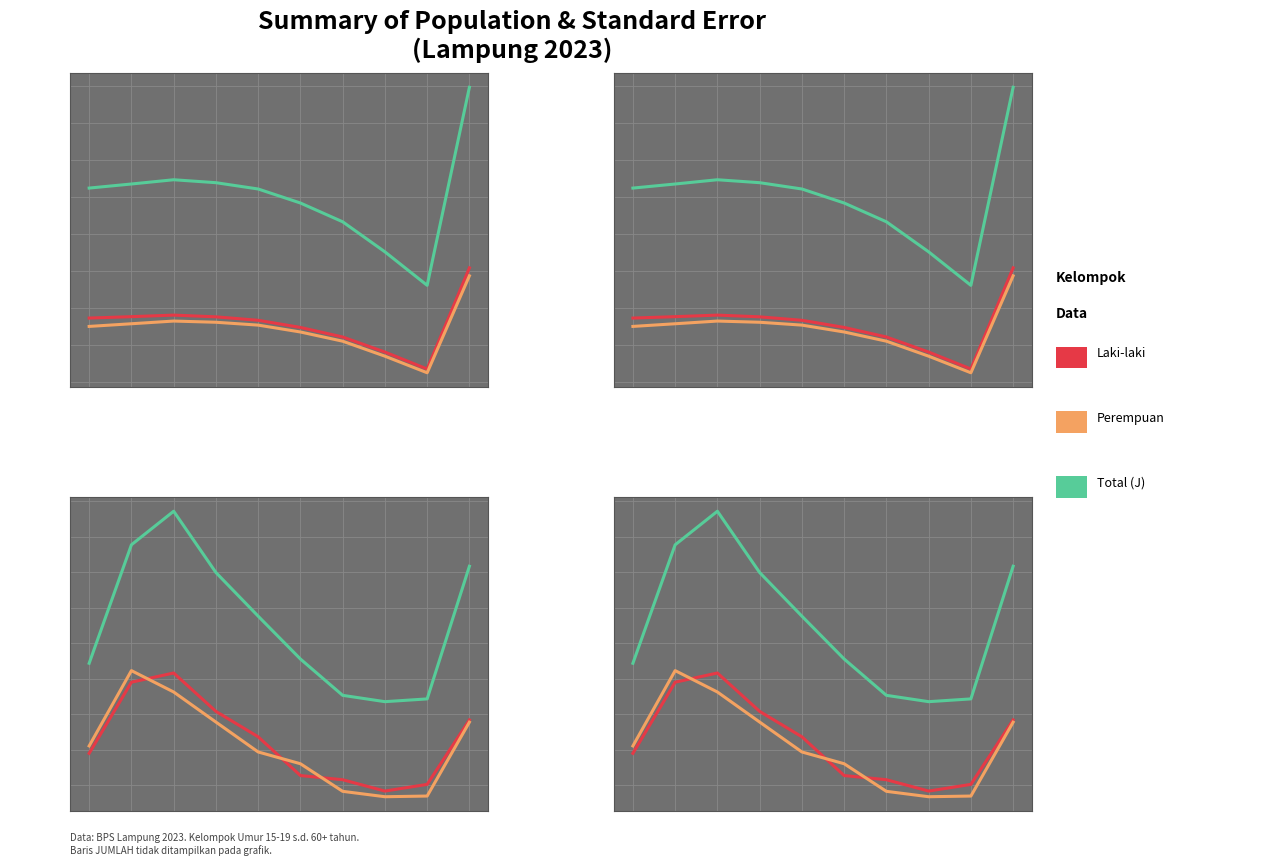

What position from the right is 50-54?

3